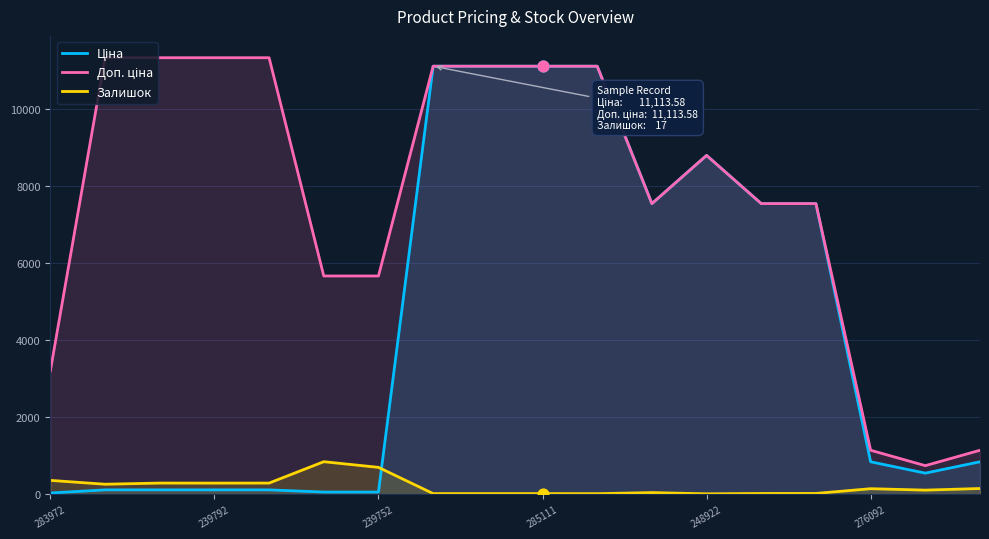

Which series has the largest total across all categories?

Доп. ціна